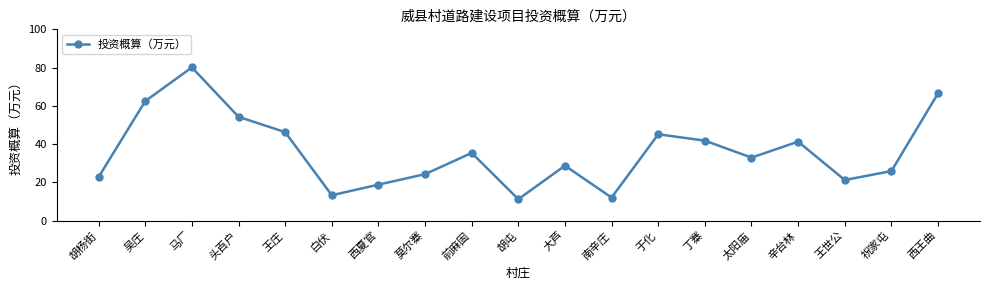

True or false: the data has more than 0 interior local peaks.

True